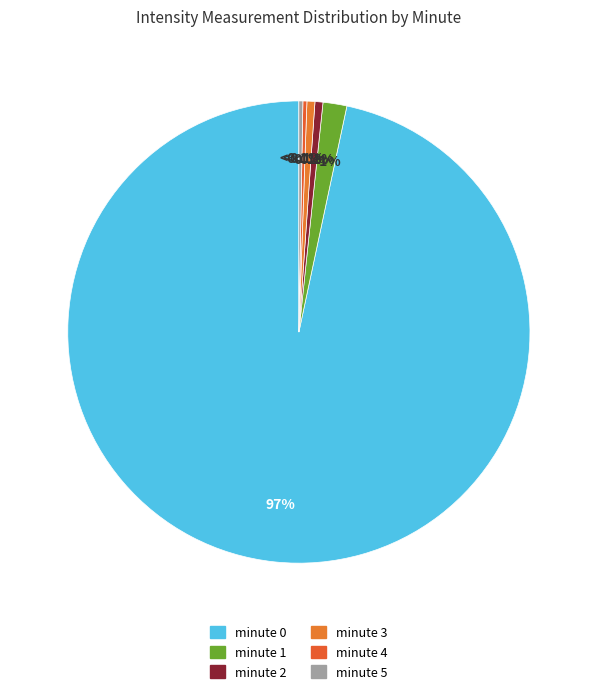

Combined, what portion of the pie is minute 3 and minute 1?

3.1%